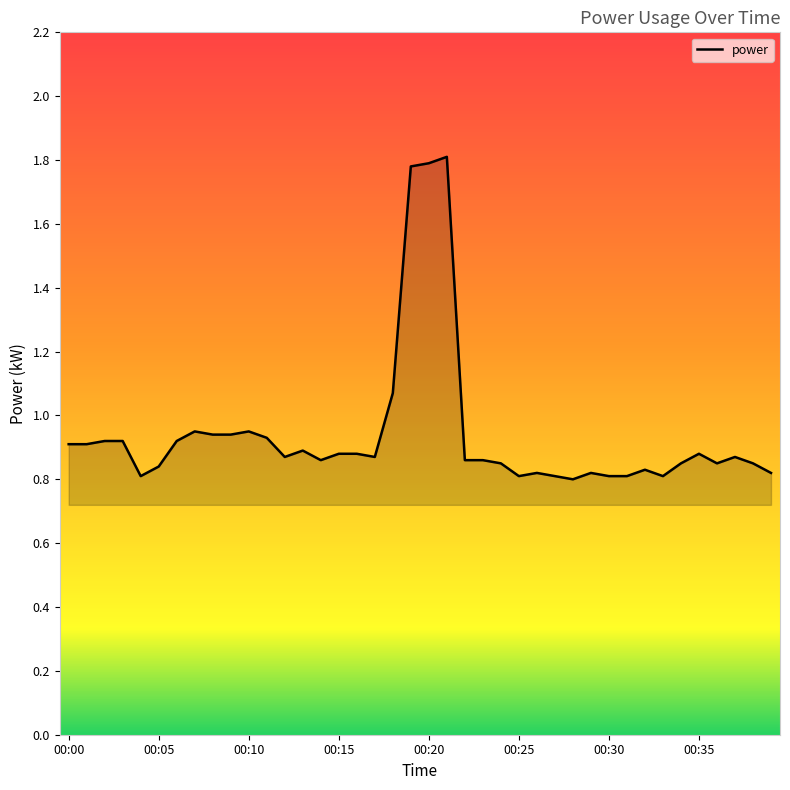

What is the greatest value displayed?

1.8